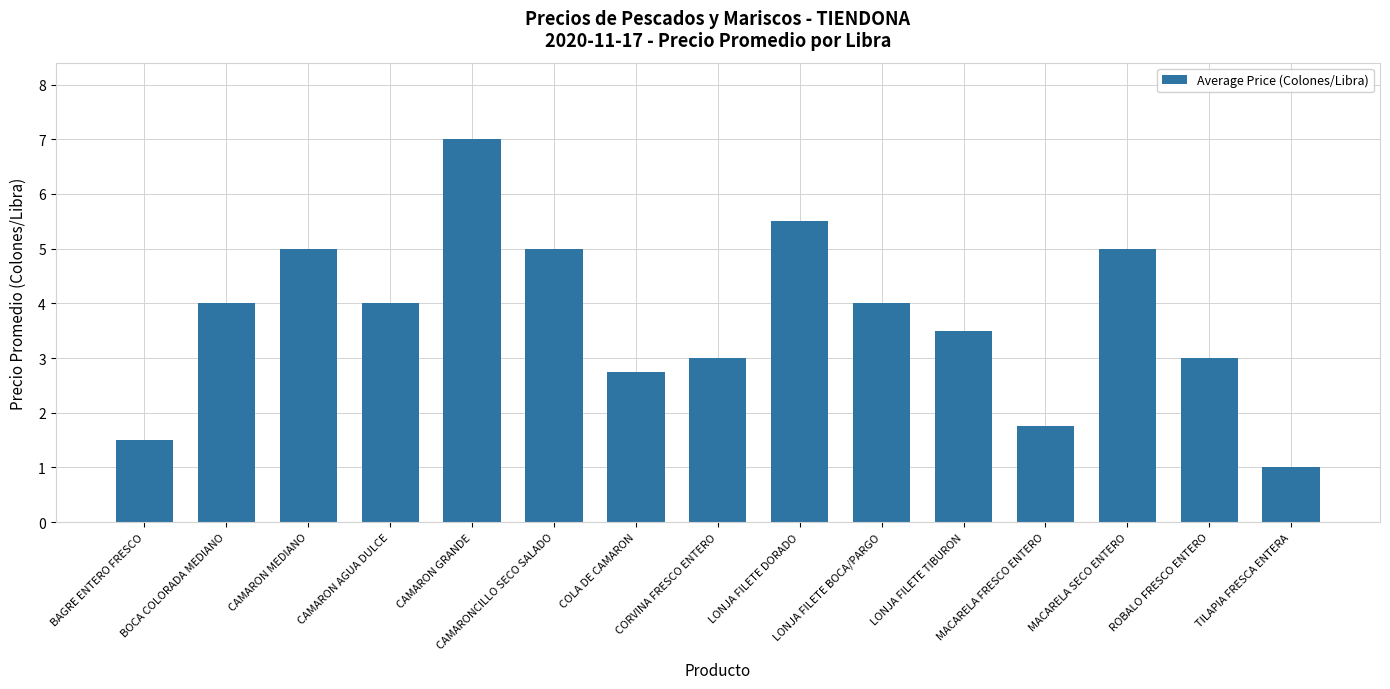

What is the label of the 10th bar from the left?

LONJA FILETE BOCA/PARGO